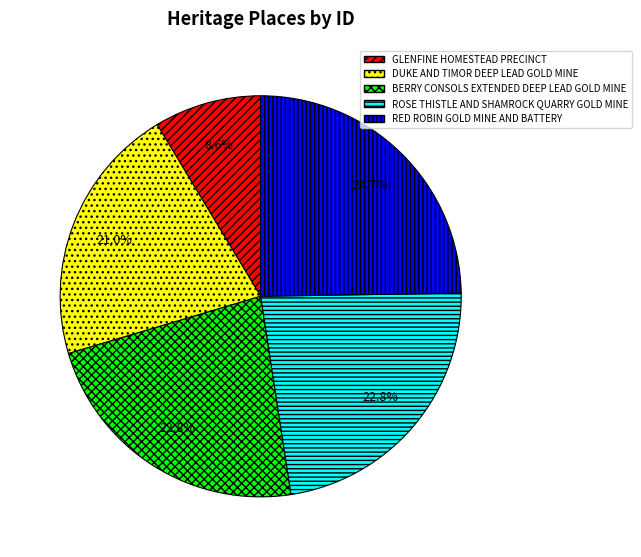

How many slices are in this pie chart?

5